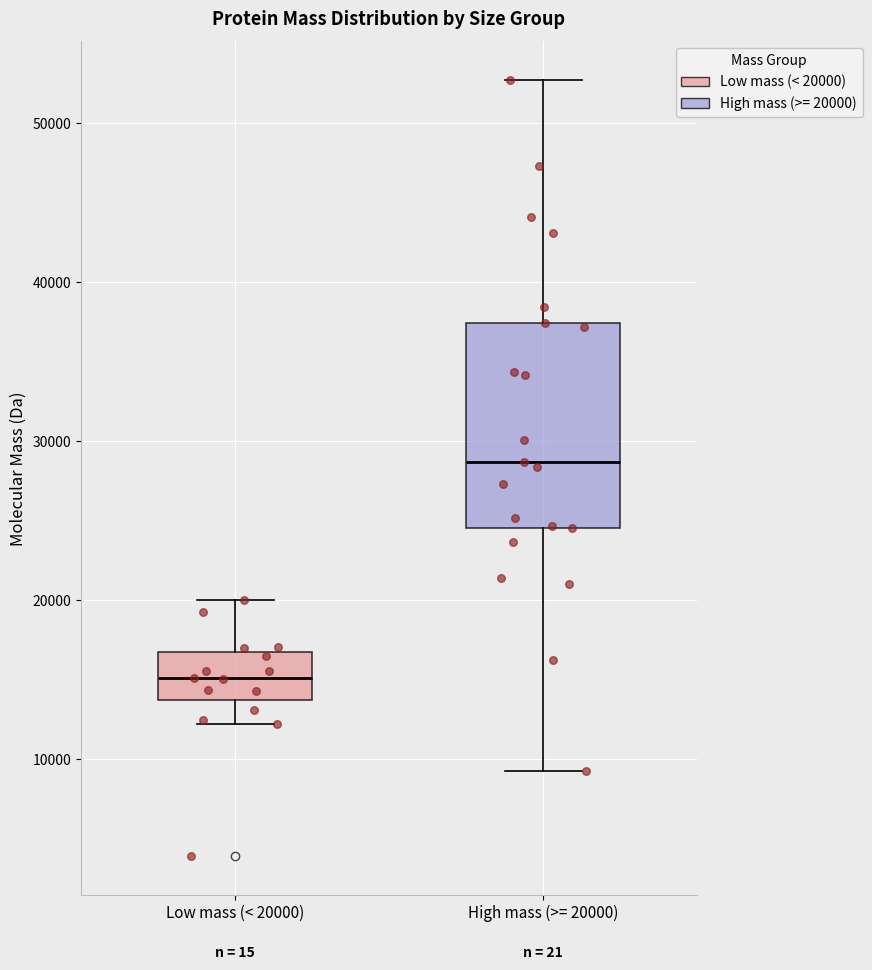

Which box's median line is the highest?

High mass (>= 20000)